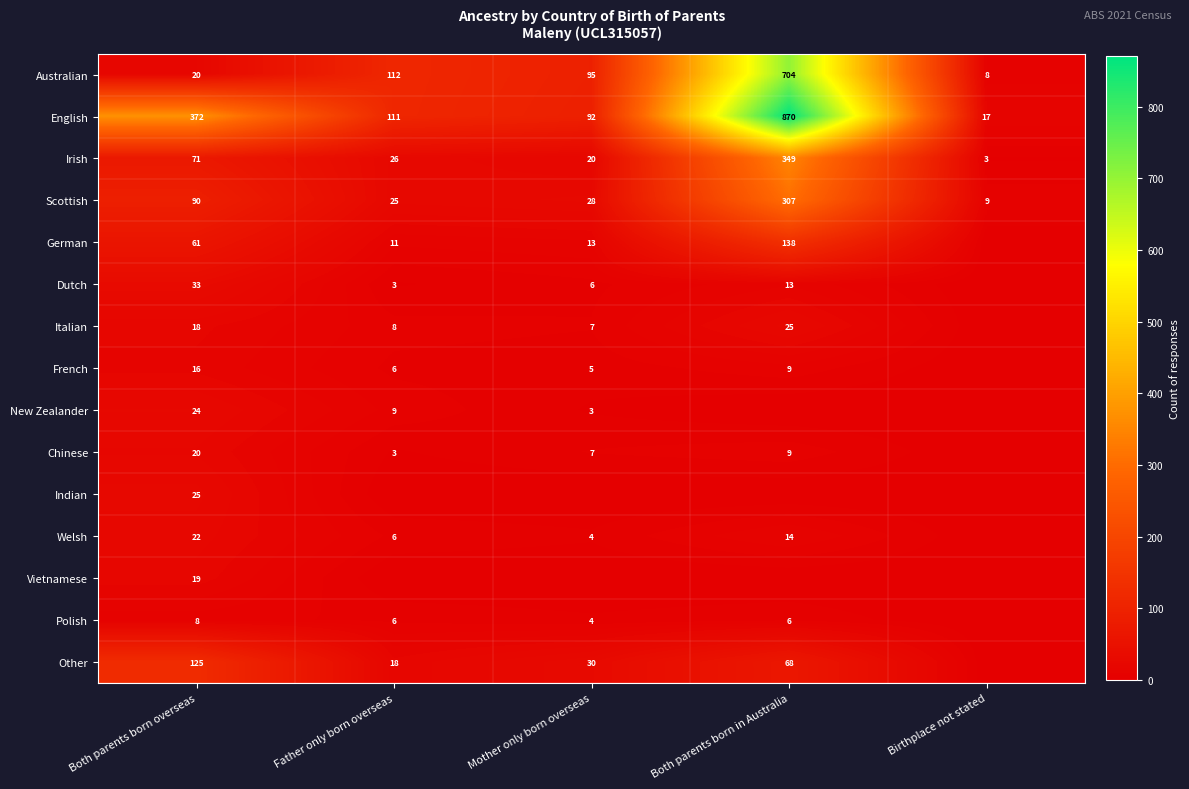

Count the number of data series in this chart.

15